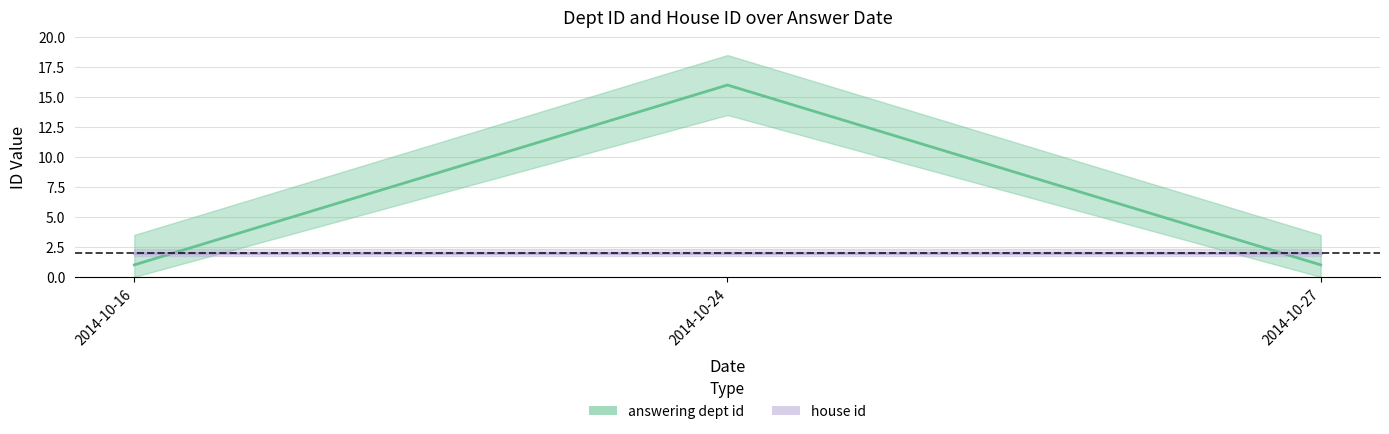

True or false: answering dept id line has a value of 1 at 2014-10-27.

True